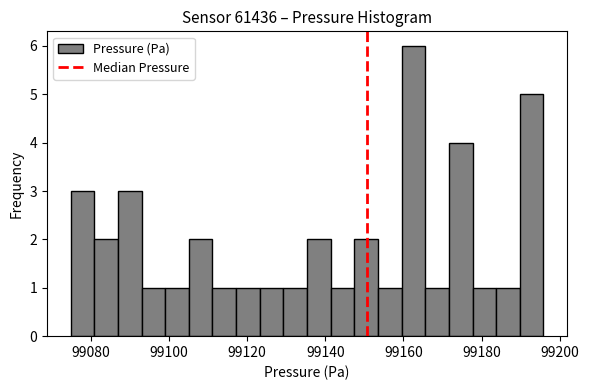

Around what value on the x-axis is the tallest bar? Give the approximate position of its centre, as read against the axis.

99162